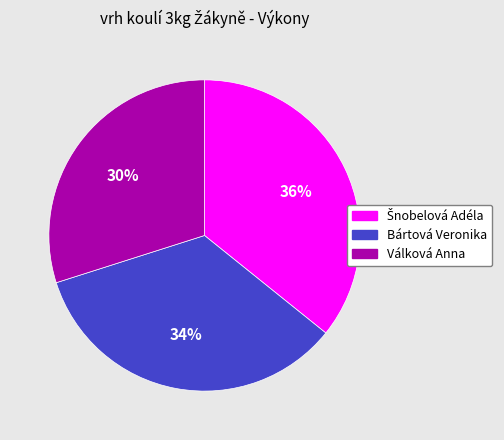

Is there a majority slice in this chart?

No